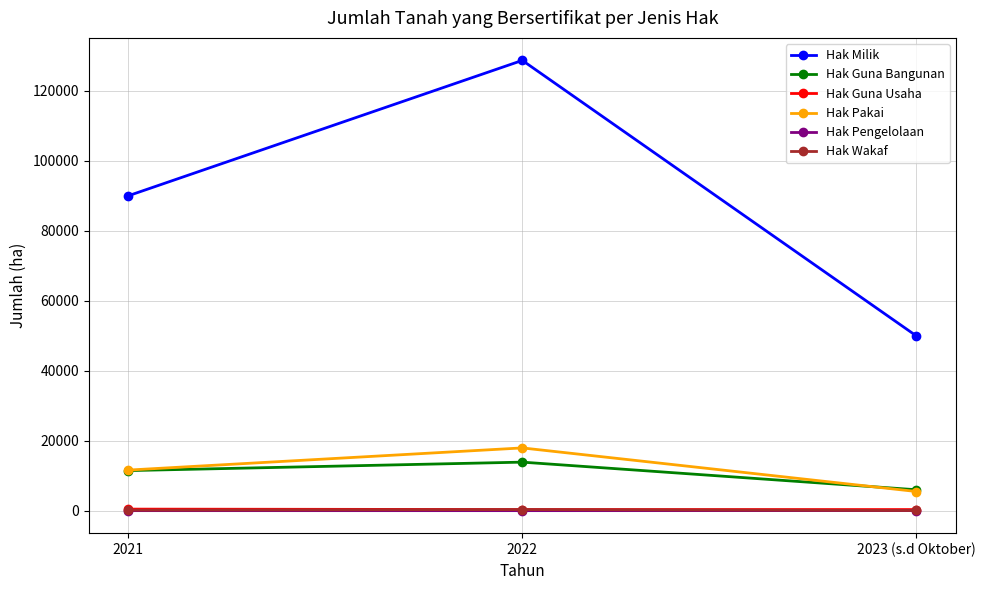

What is the label of the 2nd point from the right?

2022